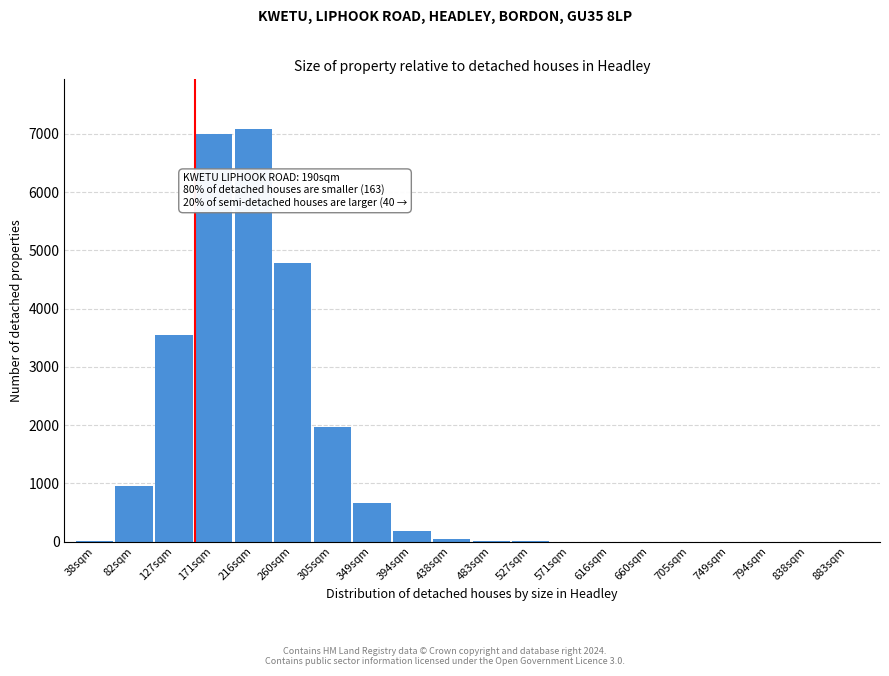

What is the change in value from 394sqm to 616sqm?

-181